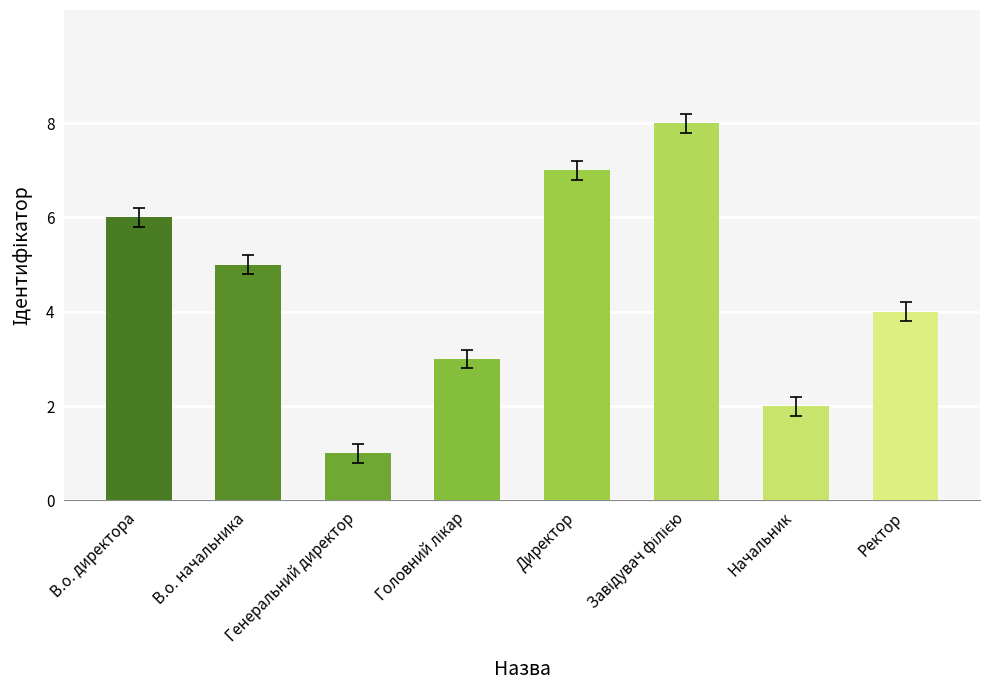

What position from the left is Генеральний директор?

3